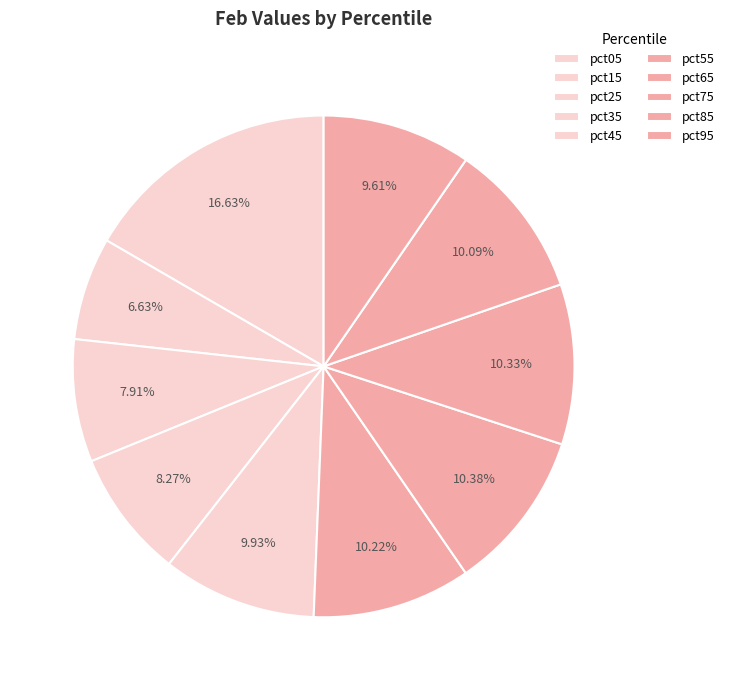

Is it true that pct85 is 22% of the pie?

False